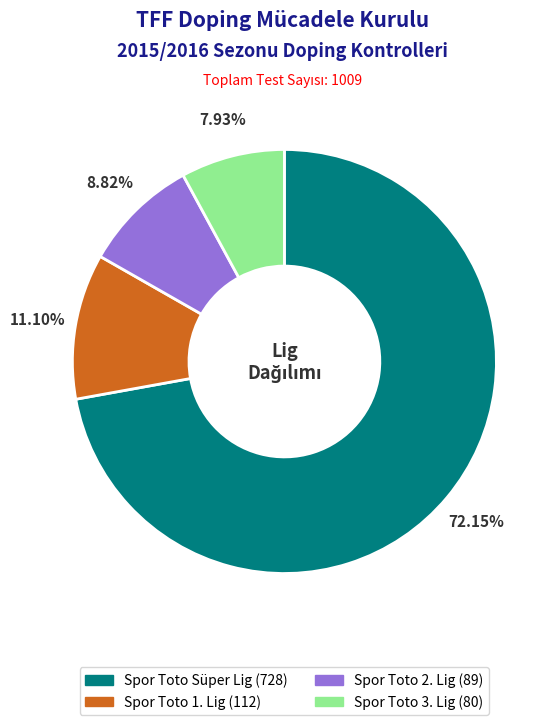

To the nearest percent, what portion does Spor Toto 1. Lig represent?

11%